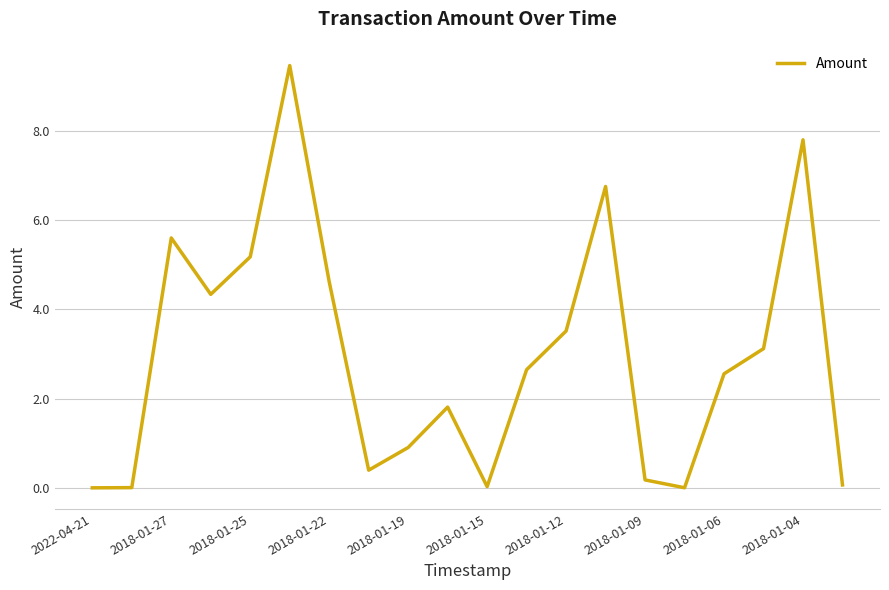

What is the maximum value shown in the chart?

9.5